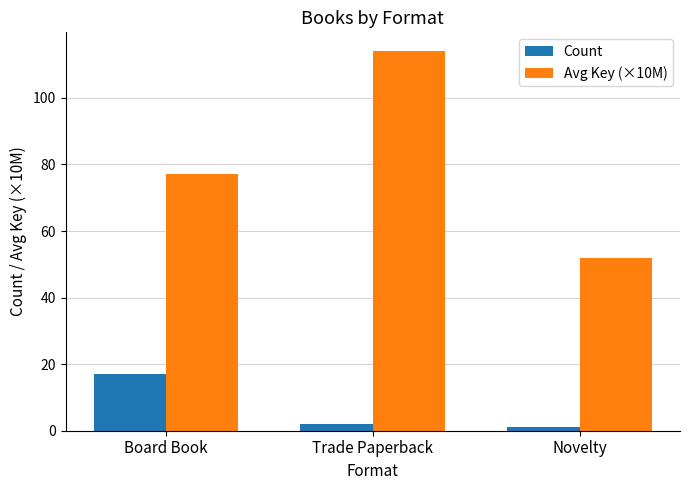

Reading right to left, list all the values displayed in this chart.

Count: 1	2	17
Avg Key (×10M): 52	114	77